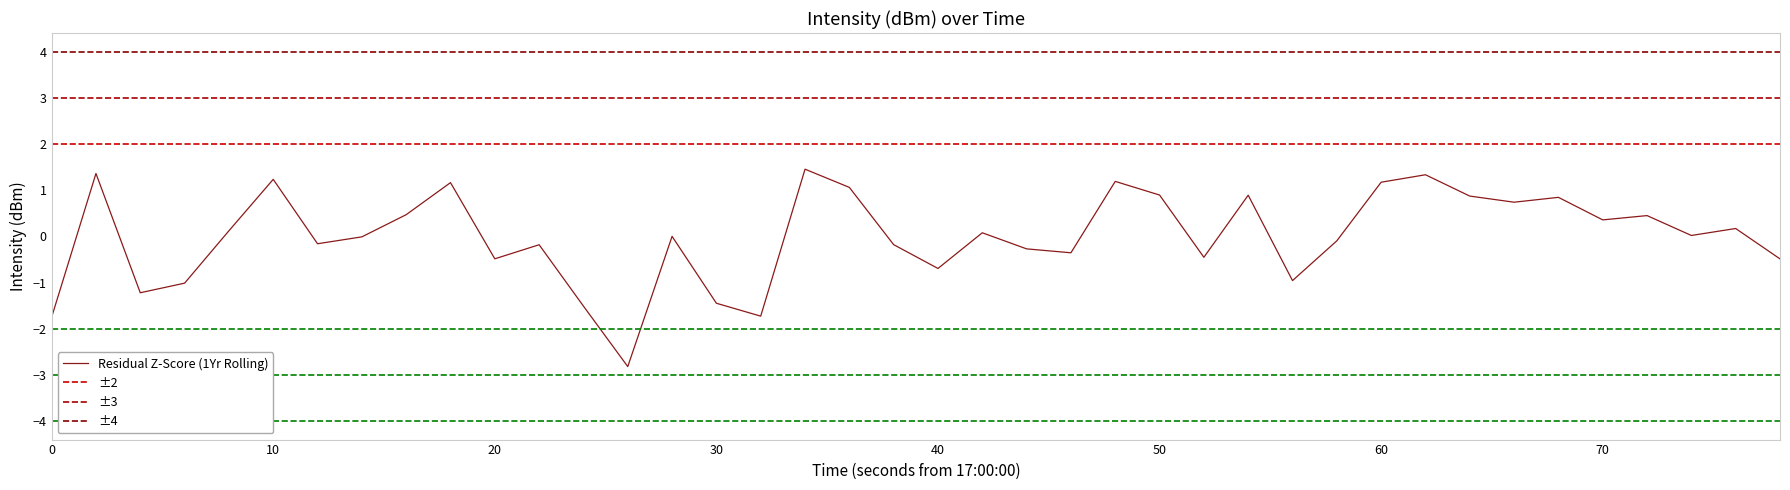

True or false: Residual Z-Score (1Yr Rolling) has a value of -0.7 at 40.

True